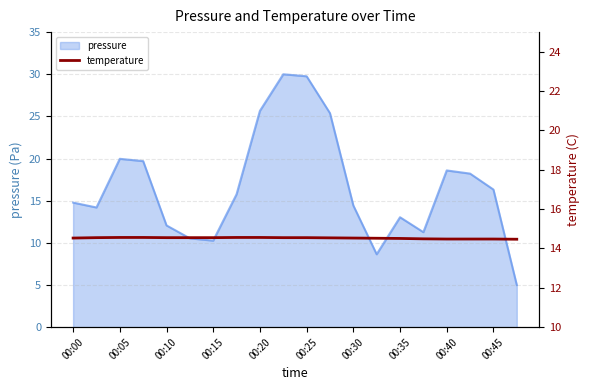

The value of pressure at 00:00 is 14.8. True or false?

True